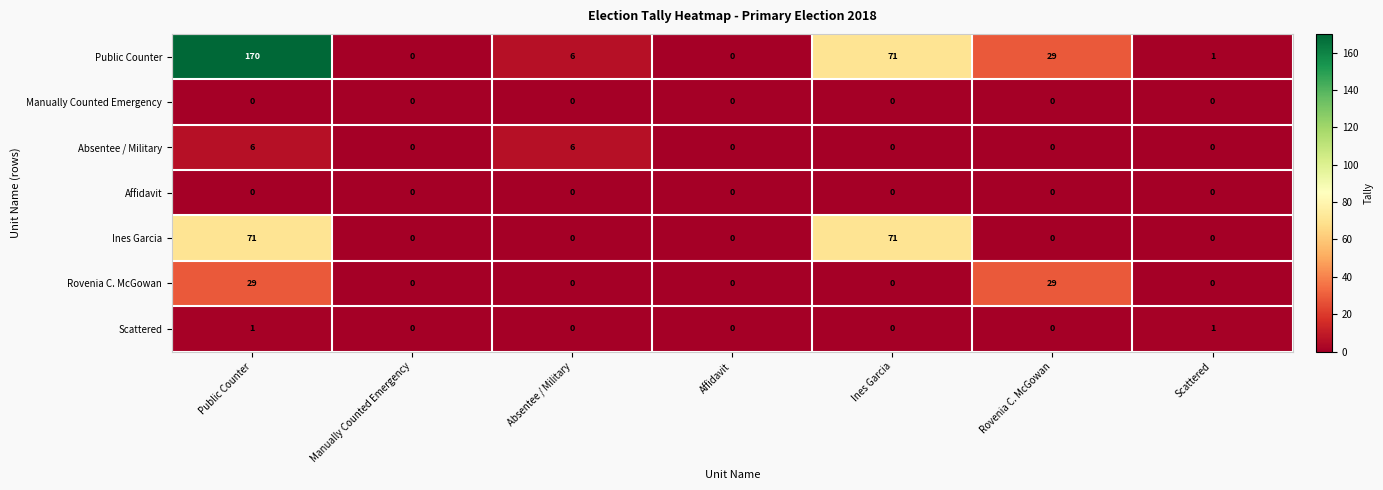

Which series has the largest range (max minus min)?

Public Counter